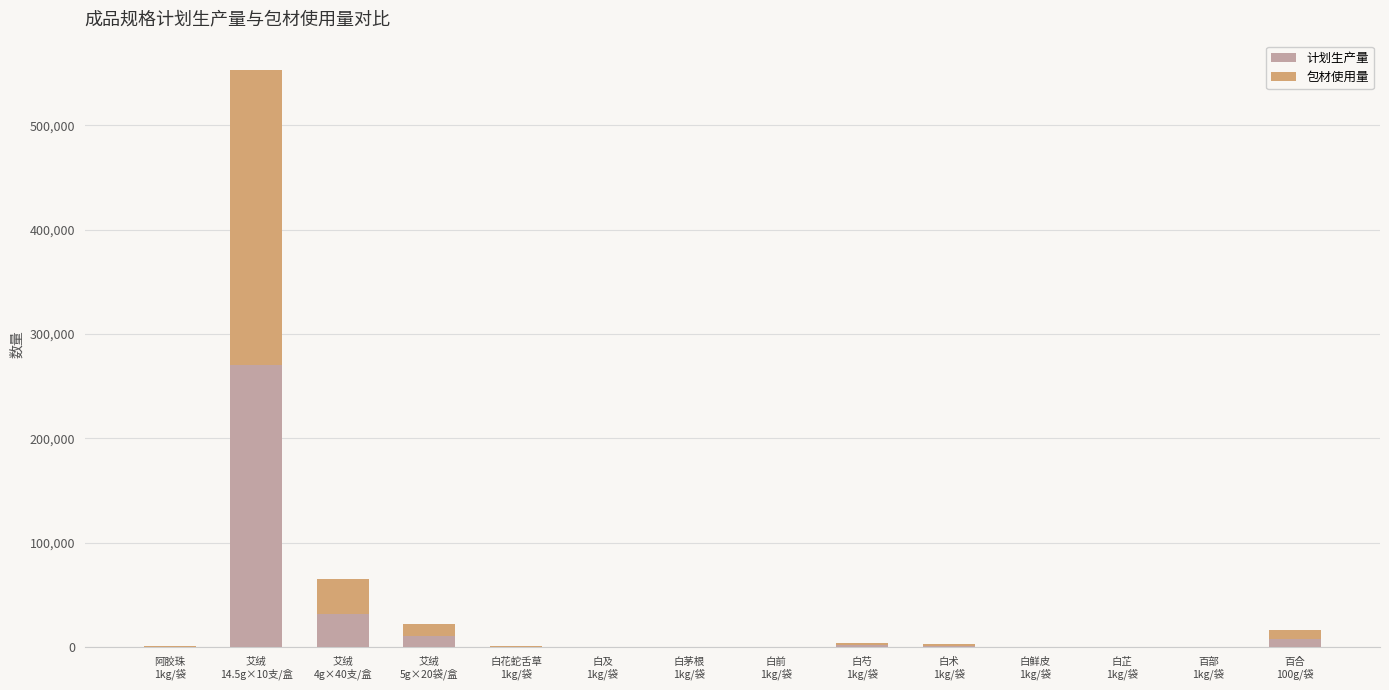

What is the highest value of the 计划生产量 series?

270000.0